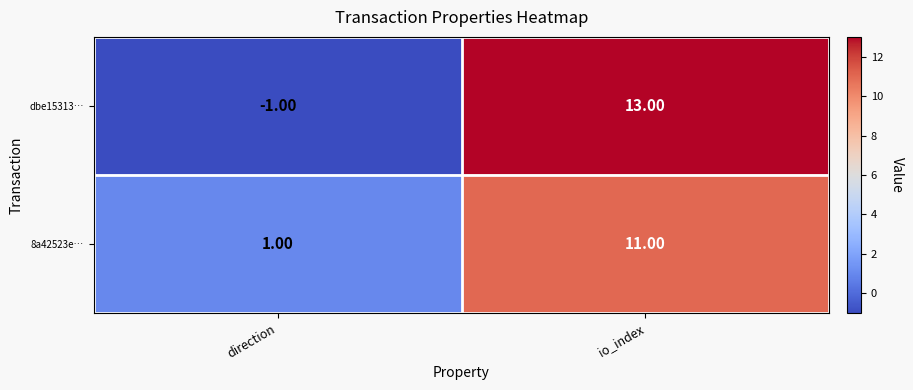

Between direction and io_index, which series saw the biggest shift?

dbe15313…